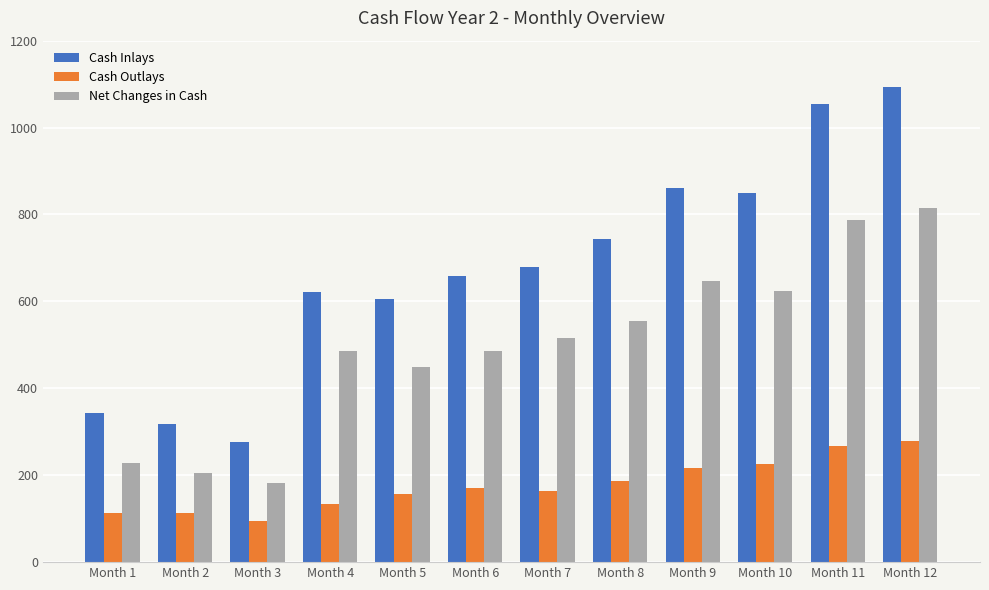

What is the value of the Cash Outlays bar at the 7th from the left?

164.8